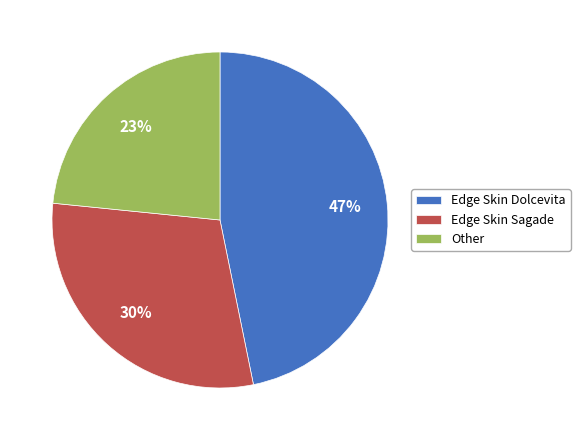

To the nearest percent, what percentage of the pie is Other?

23%